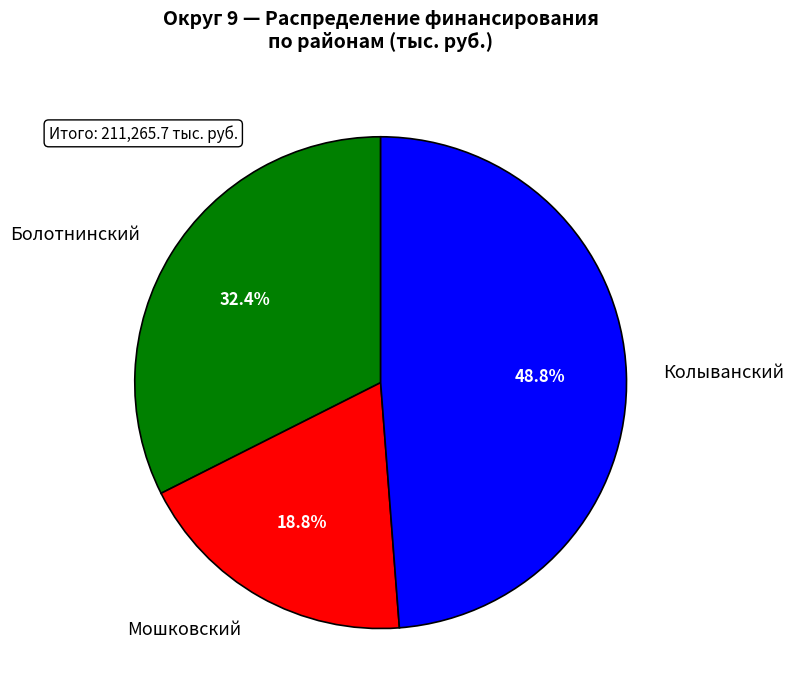

What is the ratio of the value at Колыванский to the value at Мошковский?

2.6